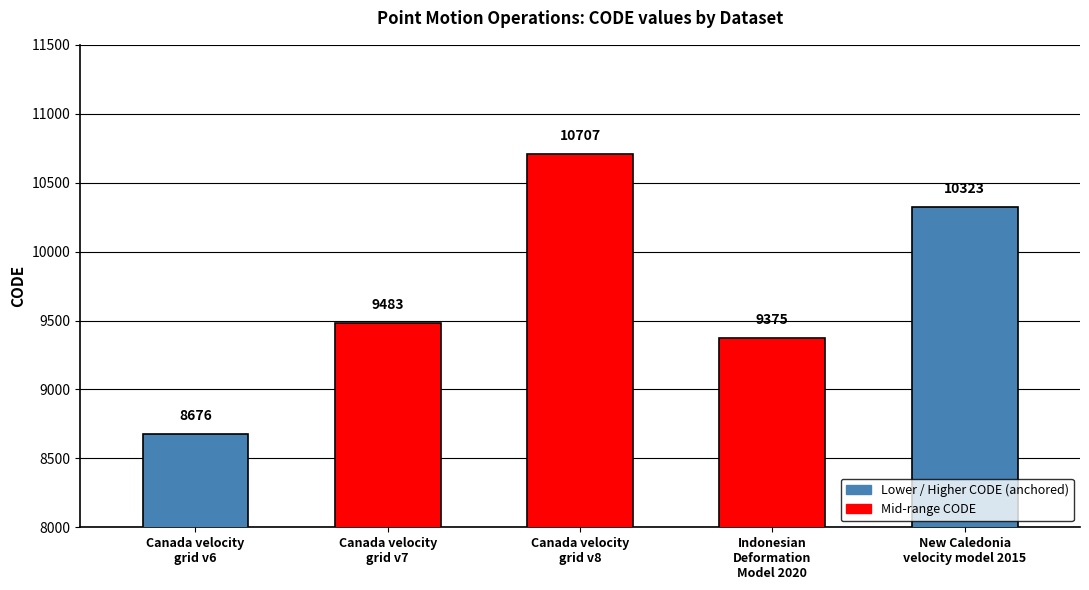

Is it true that the value at Canada velocity
grid v6 is 8676?

True